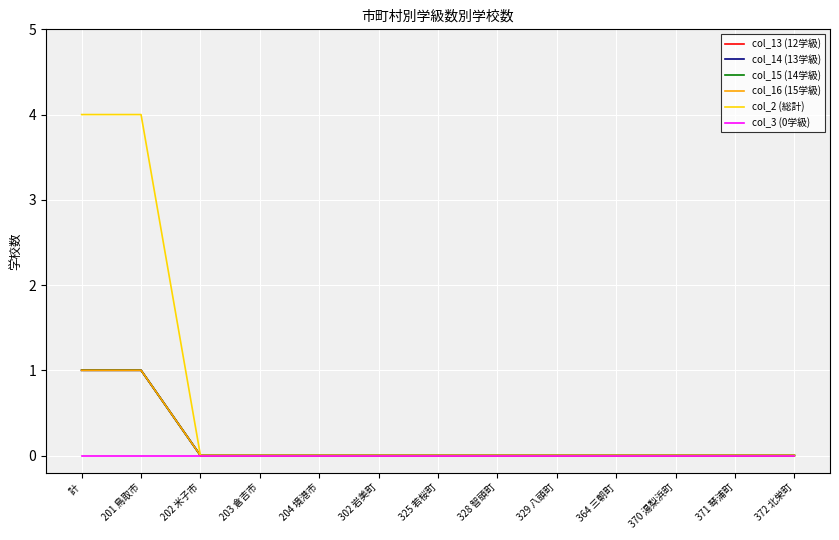

Reading right to left, transcribe all the data shown in this chart.

col_13 (12学級): 372 北栄町=0	371 琴浦町=0	370 湯梨浜町=0	364 三朝町=0	329 八頭町=0	328 智頭町=0	325 若桜町=0	302 岩美町=0	204 境港市=0	203 倉吉市=0	202 米子市=0	201 鳥取市=1	計=1
col_14 (13学級): 372 北栄町=0	371 琴浦町=0	370 湯梨浜町=0	364 三朝町=0	329 八頭町=0	328 智頭町=0	325 若桜町=0	302 岩美町=0	204 境港市=0	203 倉吉市=0	202 米子市=0	201 鳥取市=1	計=1
col_15 (14学級): 372 北栄町=0	371 琴浦町=0	370 湯梨浜町=0	364 三朝町=0	329 八頭町=0	328 智頭町=0	325 若桜町=0	302 岩美町=0	204 境港市=0	203 倉吉市=0	202 米子市=0	201 鳥取市=1	計=1
col_16 (15学級): 372 北栄町=0	371 琴浦町=0	370 湯梨浜町=0	364 三朝町=0	329 八頭町=0	328 智頭町=0	325 若桜町=0	302 岩美町=0	204 境港市=0	203 倉吉市=0	202 米子市=0	201 鳥取市=1	計=1
col_2 (総計): 372 北栄町=0	371 琴浦町=0	370 湯梨浜町=0	364 三朝町=0	329 八頭町=0	328 智頭町=0	325 若桜町=0	302 岩美町=0	204 境港市=0	203 倉吉市=0	202 米子市=0	201 鳥取市=4	計=4
col_3 (0学級): 372 北栄町=0	371 琴浦町=0	370 湯梨浜町=0	364 三朝町=0	329 八頭町=0	328 智頭町=0	325 若桜町=0	302 岩美町=0	204 境港市=0	203 倉吉市=0	202 米子市=0	201 鳥取市=0	計=0